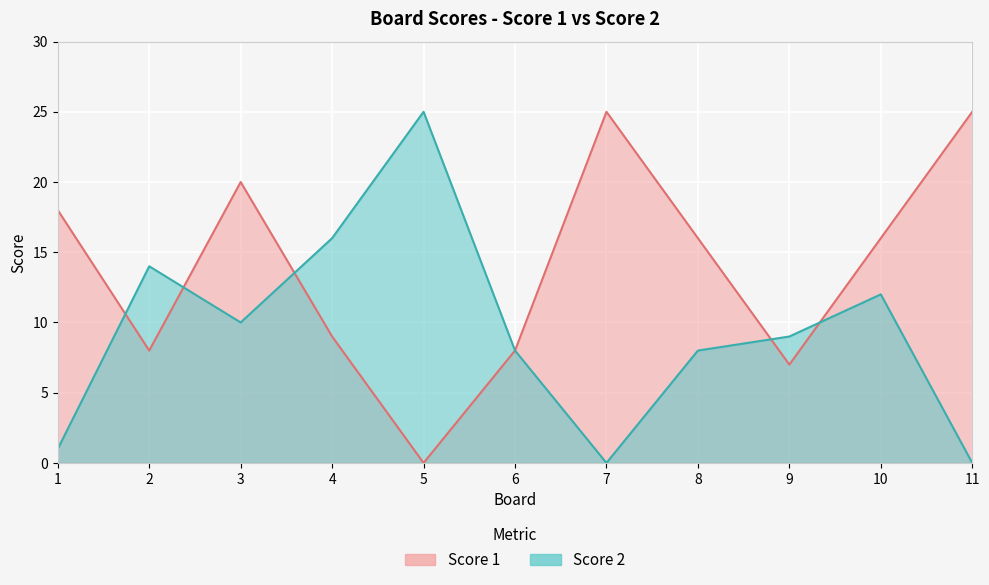

Is the value of Score 1 at 5 greater than the value of Score 2 at 6?

No